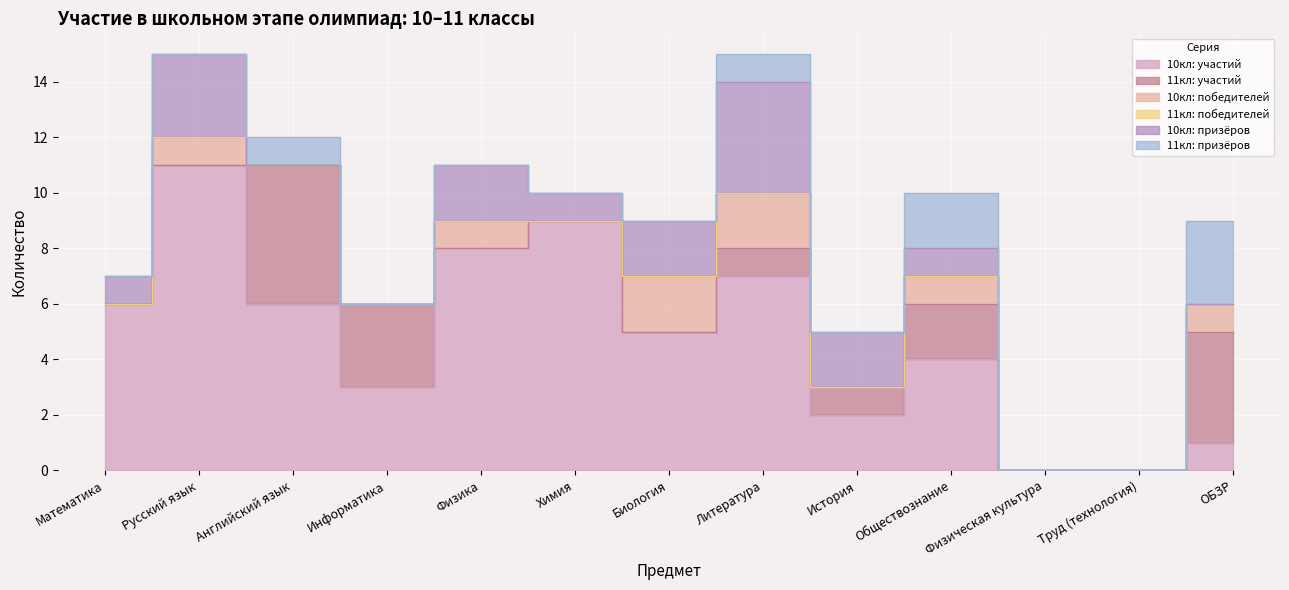

What position from the left is Труд (технология)?

12